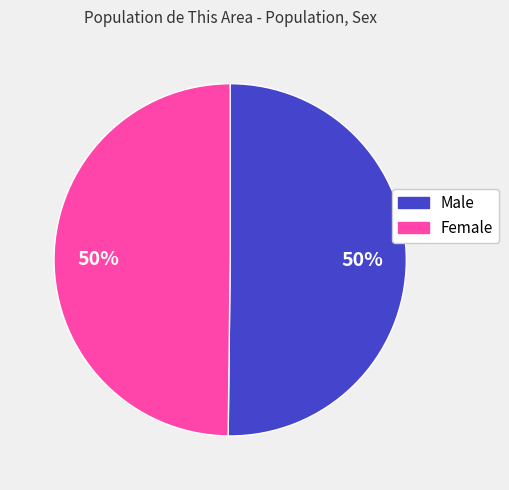

Approximately how many times larger is the value at Female compared to Male?

1.0